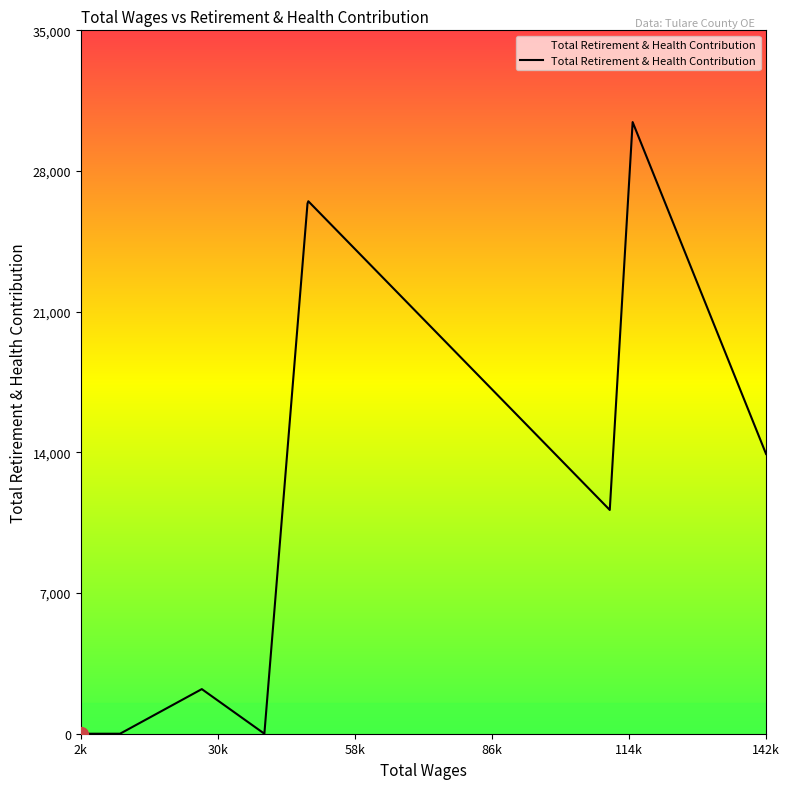

What is the maximum value shown in the chart?

30435